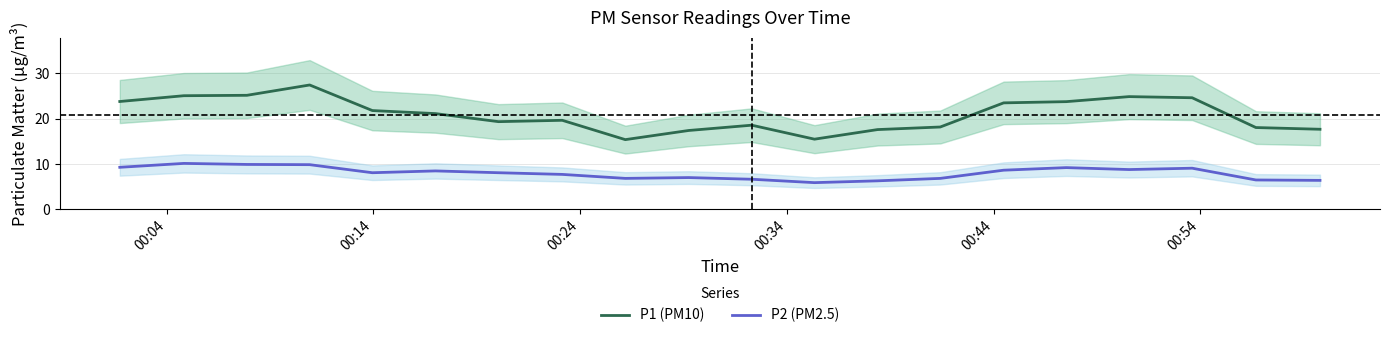

In P1 (PM10), how many points are higher than both neighbors (excluding endpoints)?

4